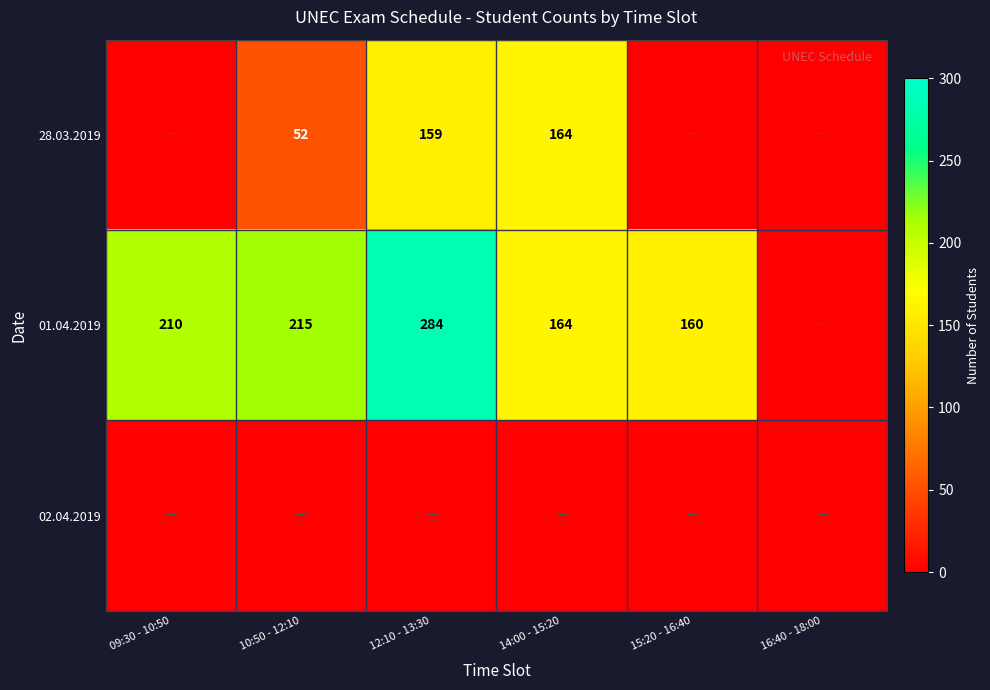

Which label corresponds to the smallest value in the chart?

09:30 - 10:50